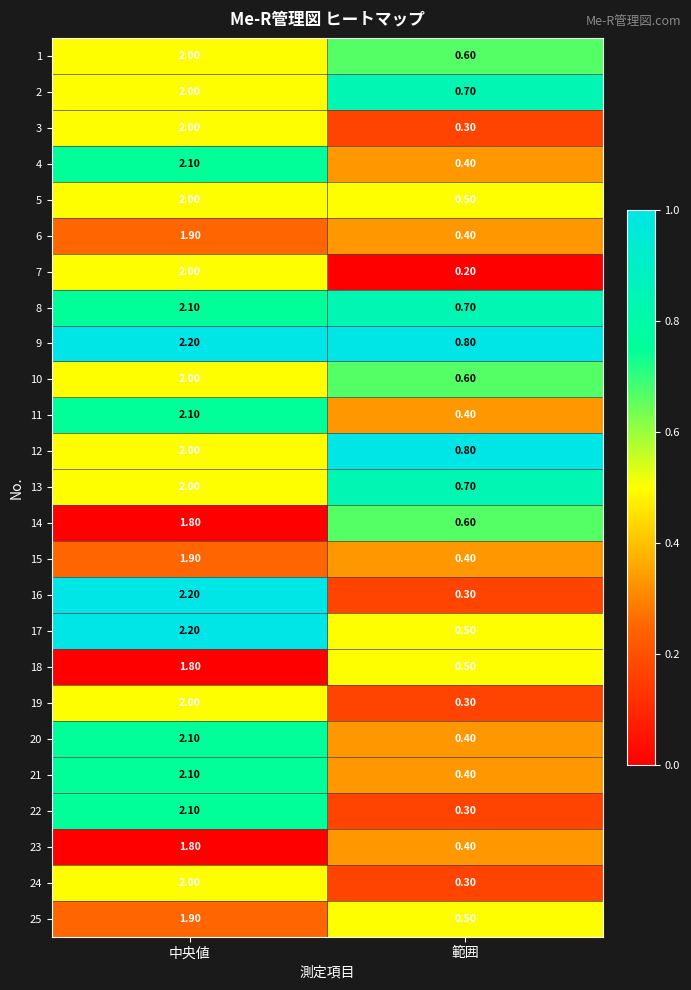

Between 中央値 and 範囲, which series saw the biggest shift?

16